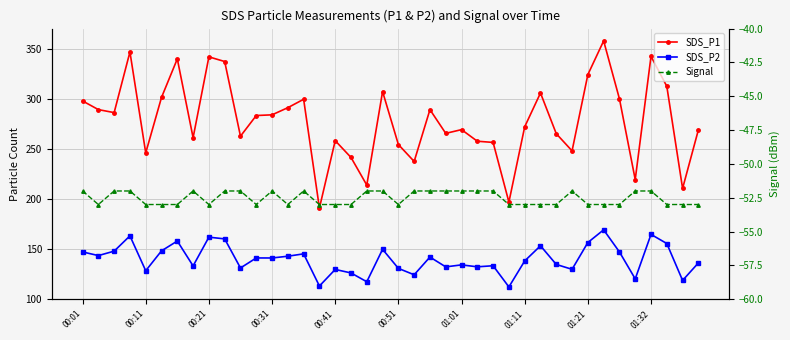

True or false: SDS_P2 and SDS_P1 intersect in this chart.

False